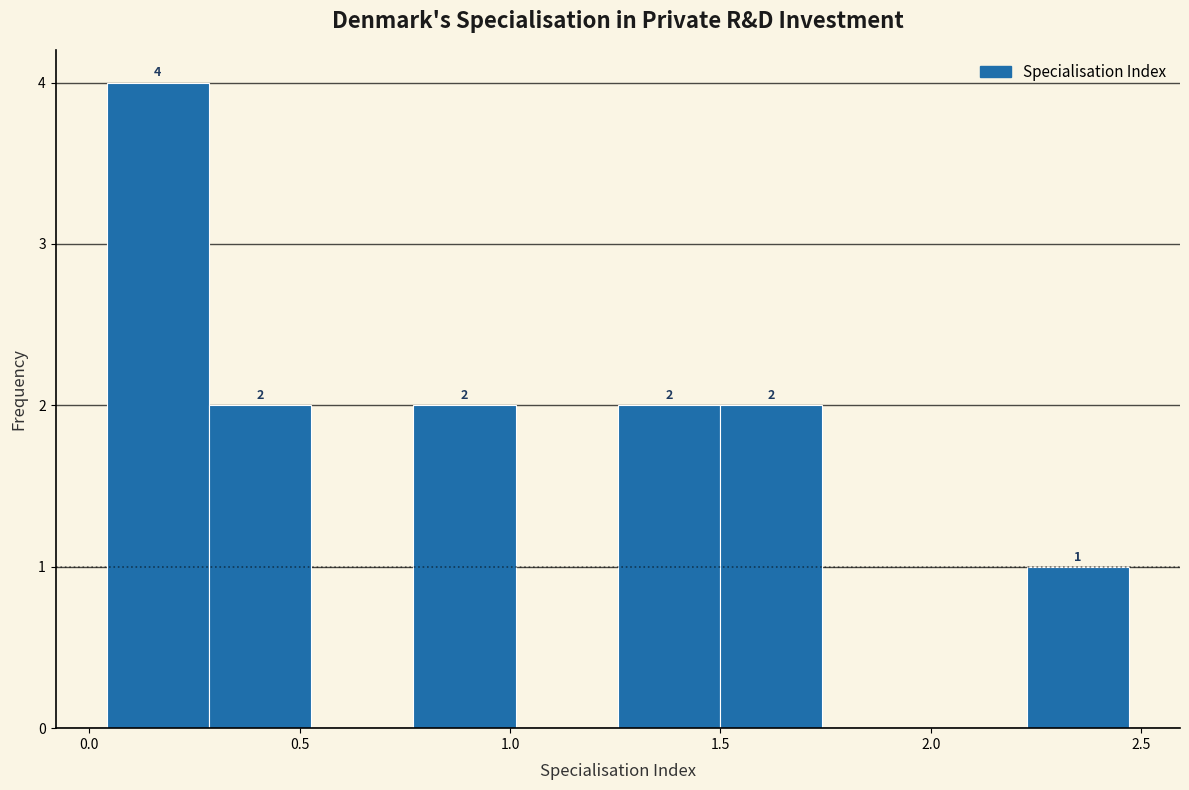

Which range on the x-axis has the tallest bar?

0.05 to 0.30